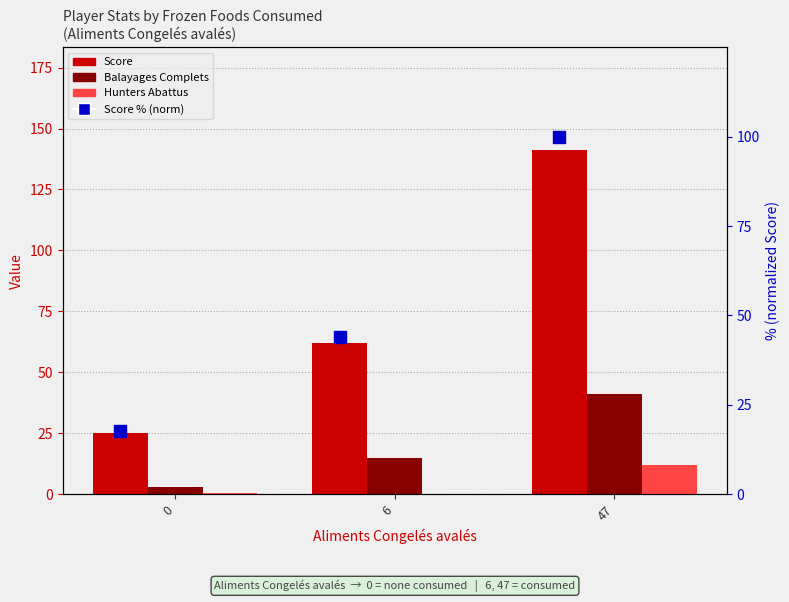

At which category does the chart reach its peak across all series?

47